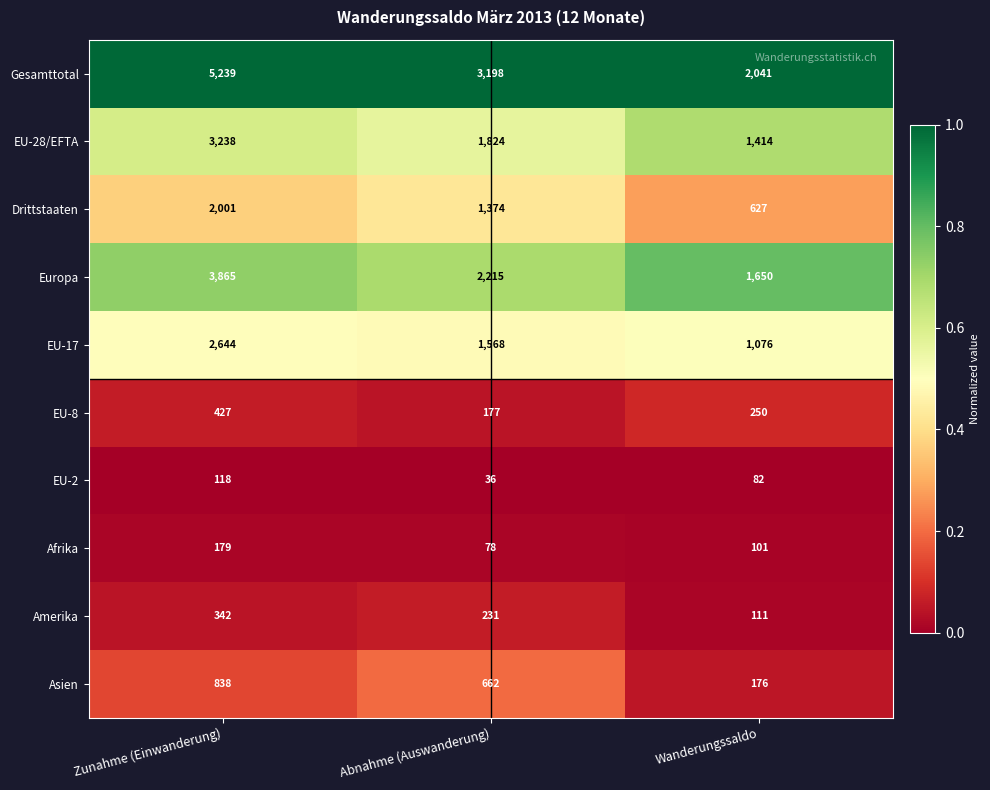

True or false: Afrika has a value of 179 at Zunahme (Einwanderung).

True